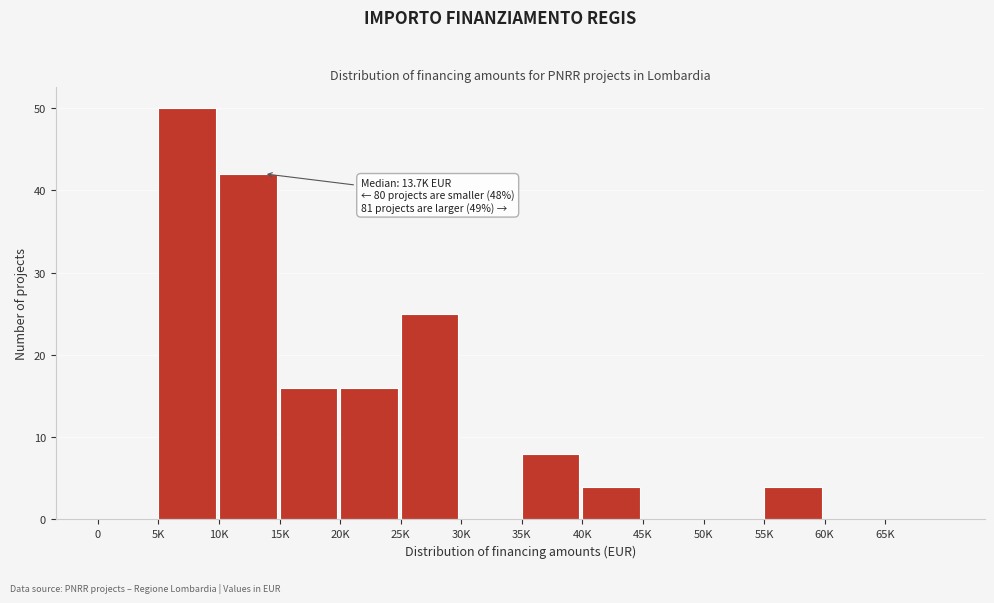

Reading left to right, list all the values displayed in this chart.

0=0	5K=50	10K=42	15K=16	20K=16	25K=25	30K=0	35K=8	40K=4	45K=0	50K=0	55K=4	60K=0	65K=0